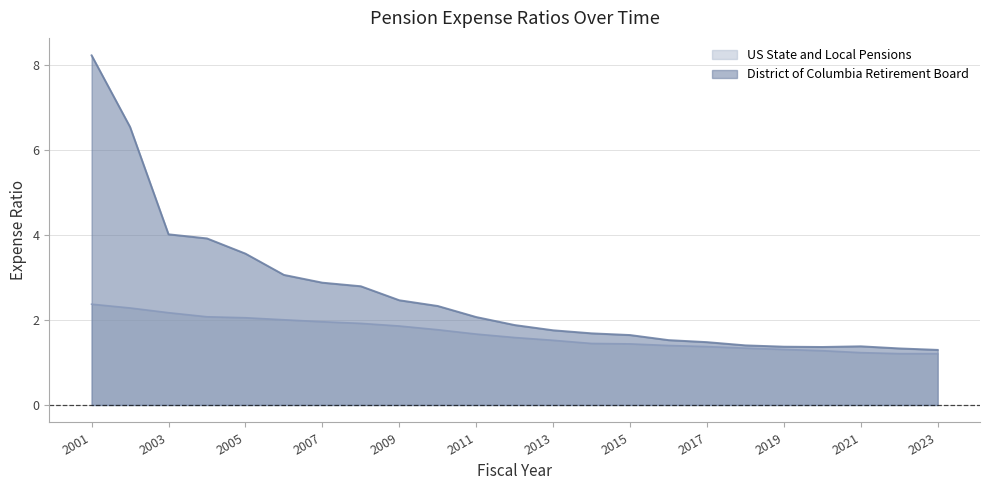

What is the value of the District of Columbia Retirement Board point at the 5th from the left?

3.6